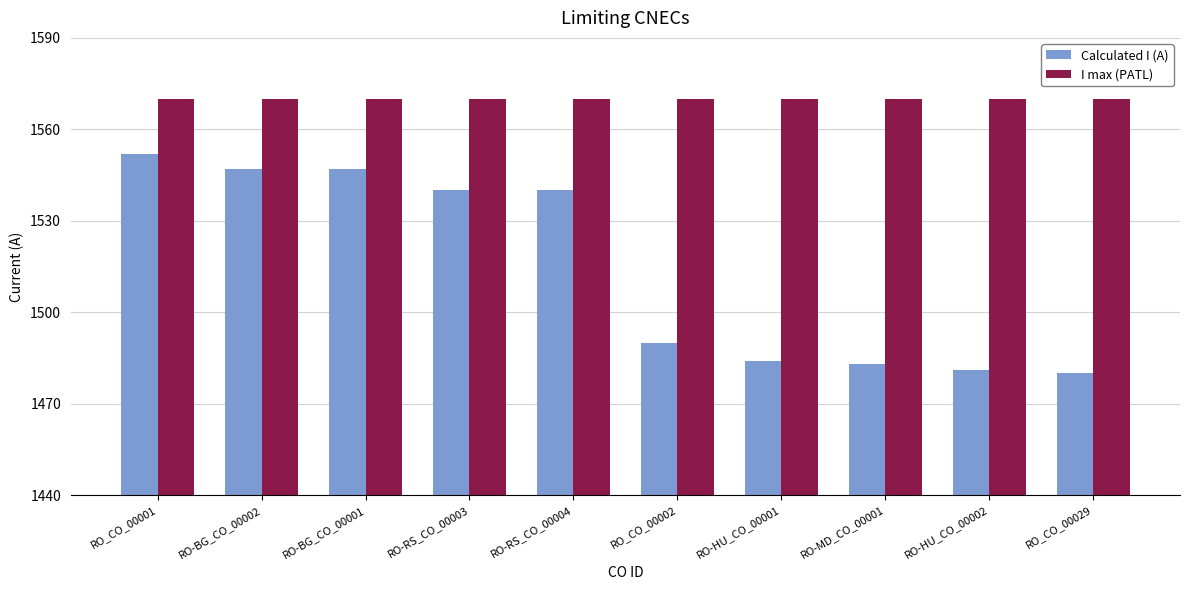

What is the maximum value for I max (PATL)?

1570